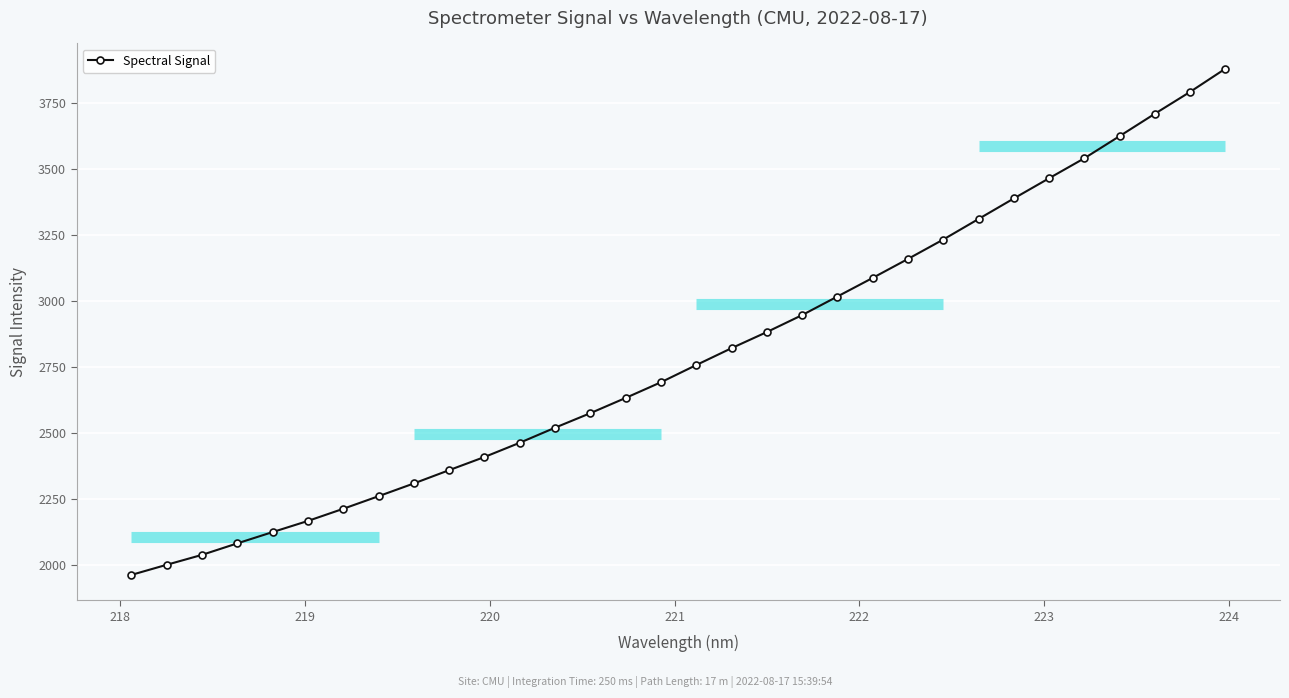

What is the value of the Spectral Signal point at the 25th from the left?

3311.5